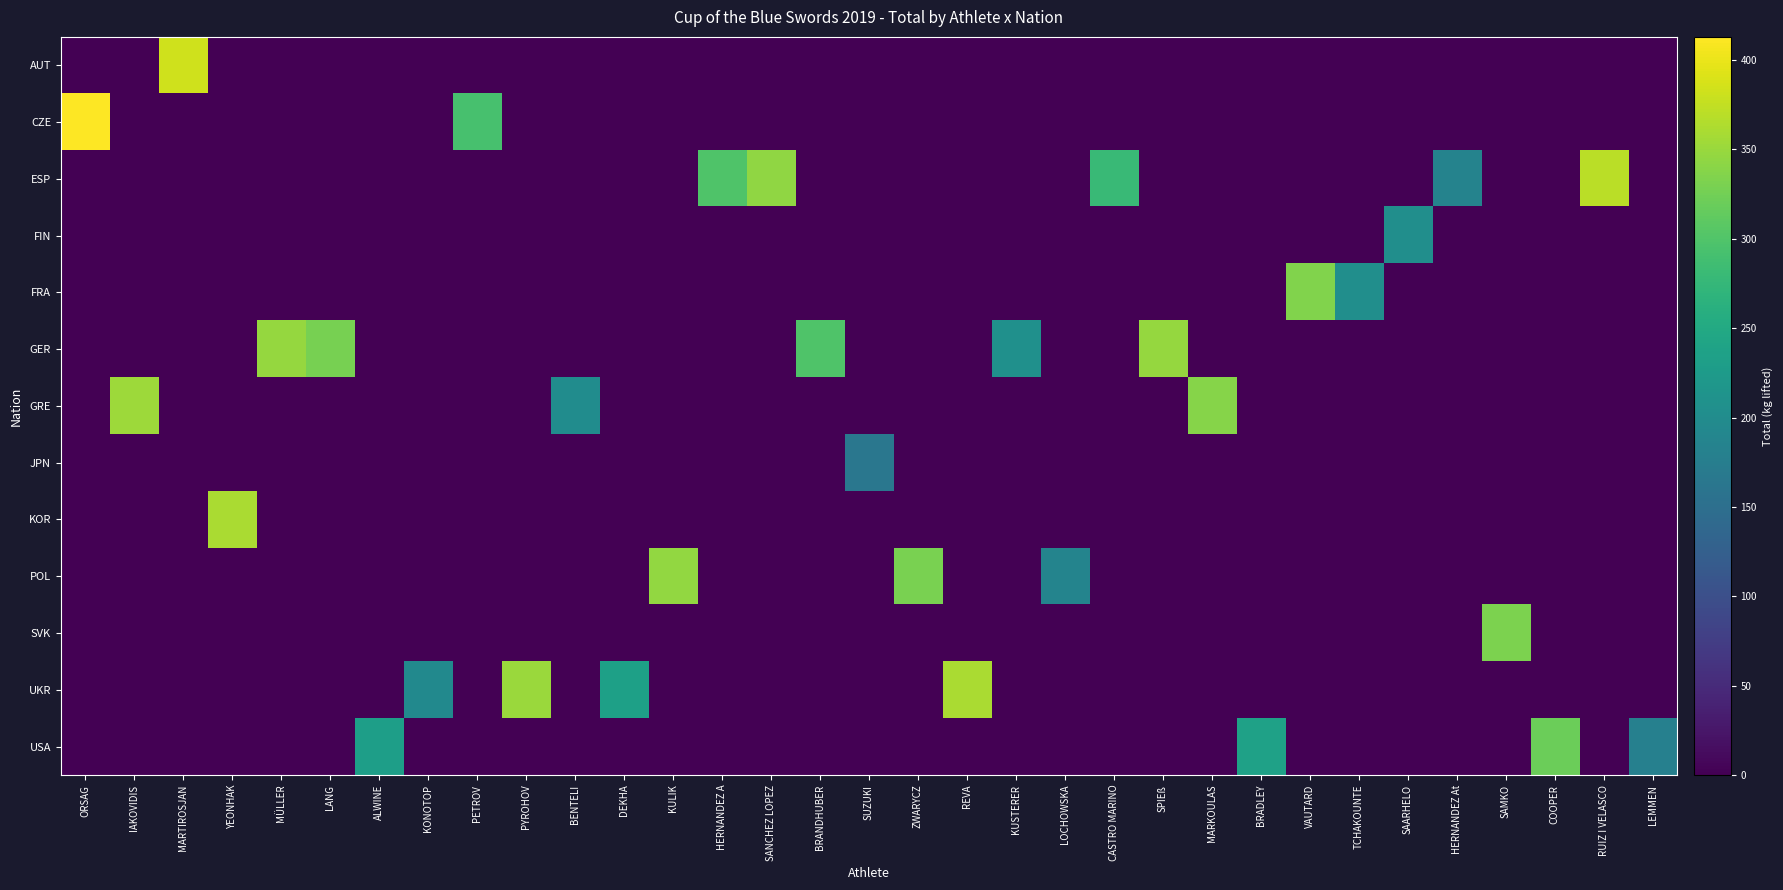

Reading right to left, transcribe all the data shown in this chart.

AUT: LEMMEN=0	RUIZ I VELASCO=0	COOPER=0	SAMKO=0	HERNANDEZ At=0	SAARHELO=0	TCHAKOUNTE=0	VAUTARD=0	BRADLEY=0	MARKOULAS=0	SPIEß=0	CASTRO MARINO=0	LOCHOWSKA=0	KUSTERER=0	REVA=0	ZWARYCZ=0	SUZUKI=0	BRANDHUBER=0	SANCHEZ LOPEZ=0	HERNANDEZ A=0	KULIK=0	DEKHA=0	BENTELI=0	PYROHOV=0	PETROV=0	KONOTOP=0	ALWINE=0	LANG=0	MÜLLER=0	YEONHAK=0	MARTIROSJAN=383	IAKOVIDIS=0	ORSAG=0
CZE: LEMMEN=0	RUIZ I VELASCO=0	COOPER=0	SAMKO=0	HERNANDEZ At=0	SAARHELO=0	TCHAKOUNTE=0	VAUTARD=0	BRADLEY=0	MARKOULAS=0	SPIEß=0	CASTRO MARINO=0	LOCHOWSKA=0	KUSTERER=0	REVA=0	ZWARYCZ=0	SUZUKI=0	BRANDHUBER=0	SANCHEZ LOPEZ=0	HERNANDEZ A=0	KULIK=0	DEKHA=0	BENTELI=0	PYROHOV=0	PETROV=293	KONOTOP=0	ALWINE=0	LANG=0	MÜLLER=0	YEONHAK=0	MARTIROSJAN=0	IAKOVIDIS=0	ORSAG=413
ESP: LEMMEN=0	RUIZ I VELASCO=370	COOPER=0	SAMKO=0	HERNANDEZ At=184	SAARHELO=0	TCHAKOUNTE=0	VAUTARD=0	BRADLEY=0	MARKOULAS=0	SPIEß=0	CASTRO MARINO=280	LOCHOWSKA=0	KUSTERER=0	REVA=0	ZWARYCZ=0	SUZUKI=0	BRANDHUBER=0	SANCHEZ LOPEZ=345	HERNANDEZ A=300	KULIK=0	DEKHA=0	BENTELI=0	PYROHOV=0	PETROV=0	KONOTOP=0	ALWINE=0	LANG=0	MÜLLER=0	YEONHAK=0	MARTIROSJAN=0	IAKOVIDIS=0	ORSAG=0
FIN: LEMMEN=0	RUIZ I VELASCO=0	COOPER=0	SAMKO=0	HERNANDEZ At=0	SAARHELO=204	TCHAKOUNTE=0	VAUTARD=0	BRADLEY=0	MARKOULAS=0	SPIEß=0	CASTRO MARINO=0	LOCHOWSKA=0	KUSTERER=0	REVA=0	ZWARYCZ=0	SUZUKI=0	BRANDHUBER=0	SANCHEZ LOPEZ=0	HERNANDEZ A=0	KULIK=0	DEKHA=0	BENTELI=0	PYROHOV=0	PETROV=0	KONOTOP=0	ALWINE=0	LANG=0	MÜLLER=0	YEONHAK=0	MARTIROSJAN=0	IAKOVIDIS=0	ORSAG=0
FRA: LEMMEN=0	RUIZ I VELASCO=0	COOPER=0	SAMKO=0	HERNANDEZ At=0	SAARHELO=0	TCHAKOUNTE=204	VAUTARD=334	BRADLEY=0	MARKOULAS=0	SPIEß=0	CASTRO MARINO=0	LOCHOWSKA=0	KUSTERER=0	REVA=0	ZWARYCZ=0	SUZUKI=0	BRANDHUBER=0	SANCHEZ LOPEZ=0	HERNANDEZ A=0	KULIK=0	DEKHA=0	BENTELI=0	PYROHOV=0	PETROV=0	KONOTOP=0	ALWINE=0	LANG=0	MÜLLER=0	YEONHAK=0	MARTIROSJAN=0	IAKOVIDIS=0	ORSAG=0
GER: LEMMEN=0	RUIZ I VELASCO=0	COOPER=0	SAMKO=0	HERNANDEZ At=0	SAARHELO=0	TCHAKOUNTE=0	VAUTARD=0	BRADLEY=0	MARKOULAS=0	SPIEß=348	CASTRO MARINO=0	LOCHOWSKA=0	KUSTERER=208	REVA=0	ZWARYCZ=0	SUZUKI=0	BRANDHUBER=299	SANCHEZ LOPEZ=0	HERNANDEZ A=0	KULIK=0	DEKHA=0	BENTELI=0	PYROHOV=0	PETROV=0	KONOTOP=0	ALWINE=0	LANG=329	MÜLLER=347	YEONHAK=0	MARTIROSJAN=0	IAKOVIDIS=0	ORSAG=0
GRE: LEMMEN=0	RUIZ I VELASCO=0	COOPER=0	SAMKO=0	HERNANDEZ At=0	SAARHELO=0	TCHAKOUNTE=0	VAUTARD=0	BRADLEY=0	MARKOULAS=338	SPIEß=0	CASTRO MARINO=0	LOCHOWSKA=0	KUSTERER=0	REVA=0	ZWARYCZ=0	SUZUKI=0	BRANDHUBER=0	SANCHEZ LOPEZ=0	HERNANDEZ A=0	KULIK=0	DEKHA=0	BENTELI=201	PYROHOV=0	PETROV=0	KONOTOP=0	ALWINE=0	LANG=0	MÜLLER=0	YEONHAK=0	MARTIROSJAN=0	IAKOVIDIS=352	ORSAG=0
JPN: LEMMEN=0	RUIZ I VELASCO=0	COOPER=0	SAMKO=0	HERNANDEZ At=0	SAARHELO=0	TCHAKOUNTE=0	VAUTARD=0	BRADLEY=0	MARKOULAS=0	SPIEß=0	CASTRO MARINO=0	LOCHOWSKA=0	KUSTERER=0	REVA=0	ZWARYCZ=0	SUZUKI=163	BRANDHUBER=0	SANCHEZ LOPEZ=0	HERNANDEZ A=0	KULIK=0	DEKHA=0	BENTELI=0	PYROHOV=0	PETROV=0	KONOTOP=0	ALWINE=0	LANG=0	MÜLLER=0	YEONHAK=0	MARTIROSJAN=0	IAKOVIDIS=0	ORSAG=0
KOR: LEMMEN=0	RUIZ I VELASCO=0	COOPER=0	SAMKO=0	HERNANDEZ At=0	SAARHELO=0	TCHAKOUNTE=0	VAUTARD=0	BRADLEY=0	MARKOULAS=0	SPIEß=0	CASTRO MARINO=0	LOCHOWSKA=0	KUSTERER=0	REVA=0	ZWARYCZ=0	SUZUKI=0	BRANDHUBER=0	SANCHEZ LOPEZ=0	HERNANDEZ A=0	KULIK=0	DEKHA=0	BENTELI=0	PYROHOV=0	PETROV=0	KONOTOP=0	ALWINE=0	LANG=0	MÜLLER=0	YEONHAK=360	MARTIROSJAN=0	IAKOVIDIS=0	ORSAG=0
POL: LEMMEN=0	RUIZ I VELASCO=0	COOPER=0	SAMKO=0	HERNANDEZ At=0	SAARHELO=0	TCHAKOUNTE=0	VAUTARD=0	BRADLEY=0	MARKOULAS=0	SPIEß=0	CASTRO MARINO=0	LOCHOWSKA=187	KUSTERER=0	REVA=0	ZWARYCZ=330	SUZUKI=0	BRANDHUBER=0	SANCHEZ LOPEZ=0	HERNANDEZ A=0	KULIK=346	DEKHA=0	BENTELI=0	PYROHOV=0	PETROV=0	KONOTOP=0	ALWINE=0	LANG=0	MÜLLER=0	YEONHAK=0	MARTIROSJAN=0	IAKOVIDIS=0	ORSAG=0
SVK: LEMMEN=0	RUIZ I VELASCO=0	COOPER=0	SAMKO=332	HERNANDEZ At=0	SAARHELO=0	TCHAKOUNTE=0	VAUTARD=0	BRADLEY=0	MARKOULAS=0	SPIEß=0	CASTRO MARINO=0	LOCHOWSKA=0	KUSTERER=0	REVA=0	ZWARYCZ=0	SUZUKI=0	BRANDHUBER=0	SANCHEZ LOPEZ=0	HERNANDEZ A=0	KULIK=0	DEKHA=0	BENTELI=0	PYROHOV=0	PETROV=0	KONOTOP=0	ALWINE=0	LANG=0	MÜLLER=0	YEONHAK=0	MARTIROSJAN=0	IAKOVIDIS=0	ORSAG=0
UKR: LEMMEN=0	RUIZ I VELASCO=0	COOPER=0	SAMKO=0	HERNANDEZ At=0	SAARHELO=0	TCHAKOUNTE=0	VAUTARD=0	BRADLEY=0	MARKOULAS=0	SPIEß=0	CASTRO MARINO=0	LOCHOWSKA=0	KUSTERER=0	REVA=360	ZWARYCZ=0	SUZUKI=0	BRANDHUBER=0	SANCHEZ LOPEZ=0	HERNANDEZ A=0	KULIK=0	DEKHA=235	BENTELI=0	PYROHOV=351	PETROV=0	KONOTOP=196	ALWINE=0	LANG=0	MÜLLER=0	YEONHAK=0	MARTIROSJAN=0	IAKOVIDIS=0	ORSAG=0
USA: LEMMEN=180	RUIZ I VELASCO=0	COOPER=320	SAMKO=0	HERNANDEZ At=0	SAARHELO=0	TCHAKOUNTE=0	VAUTARD=0	BRADLEY=236	MARKOULAS=0	SPIEß=0	CASTRO MARINO=0	LOCHOWSKA=0	KUSTERER=0	REVA=0	ZWARYCZ=0	SUZUKI=0	BRANDHUBER=0	SANCHEZ LOPEZ=0	HERNANDEZ A=0	KULIK=0	DEKHA=0	BENTELI=0	PYROHOV=0	PETROV=0	KONOTOP=0	ALWINE=232	LANG=0	MÜLLER=0	YEONHAK=0	MARTIROSJAN=0	IAKOVIDIS=0	ORSAG=0